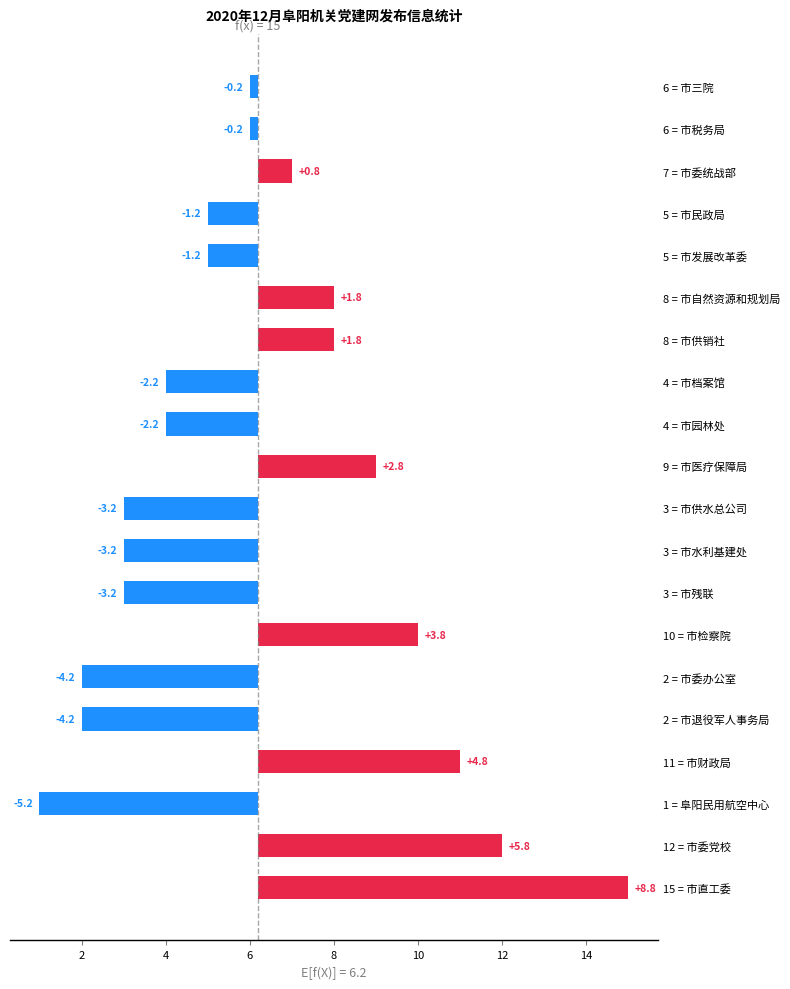

Count the number of categories in the chart.

20